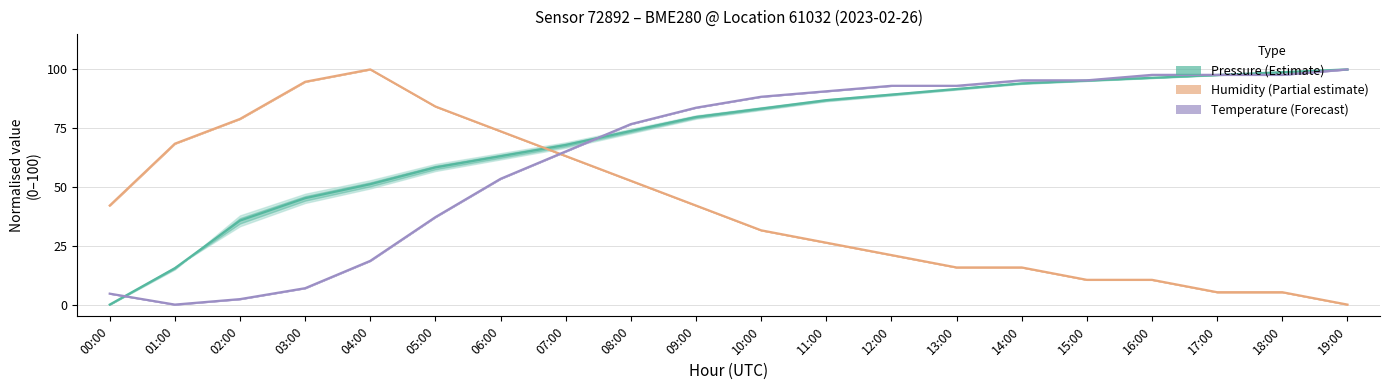

Reading left to right, extract all data points from this chart.

Pressure (Estimate): 0.0	15.5	35.7	45.2	51.2	58.3	63.1	67.9	73.8	79.8	83.3	86.9	89.3	91.7	94.0	95.2	96.4	97.6	98.8	100.0
Humidity (Partial estimate): 42.1	68.4	78.9	94.7	100.0	84.2	73.7	63.2	52.6	42.1	31.6	26.3	21.1	15.8	15.8	10.5	10.5	5.3	5.3	0.0
Temperature (Forecast): 4.7	0.0	2.3	7.0	18.6	37.2	53.5	65.1	76.7	83.7	88.4	90.7	93.0	93.0	95.3	95.3	97.7	97.7	97.7	100.0